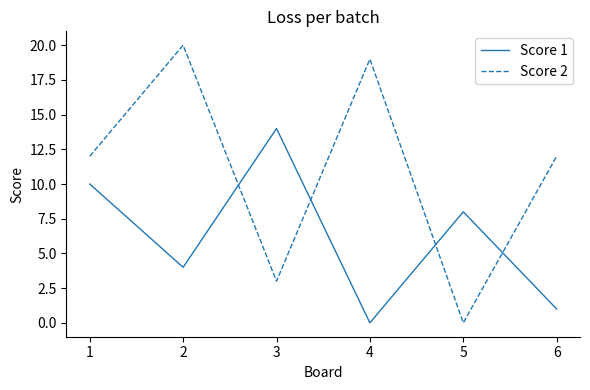

What is the total value across all series at 5?

8